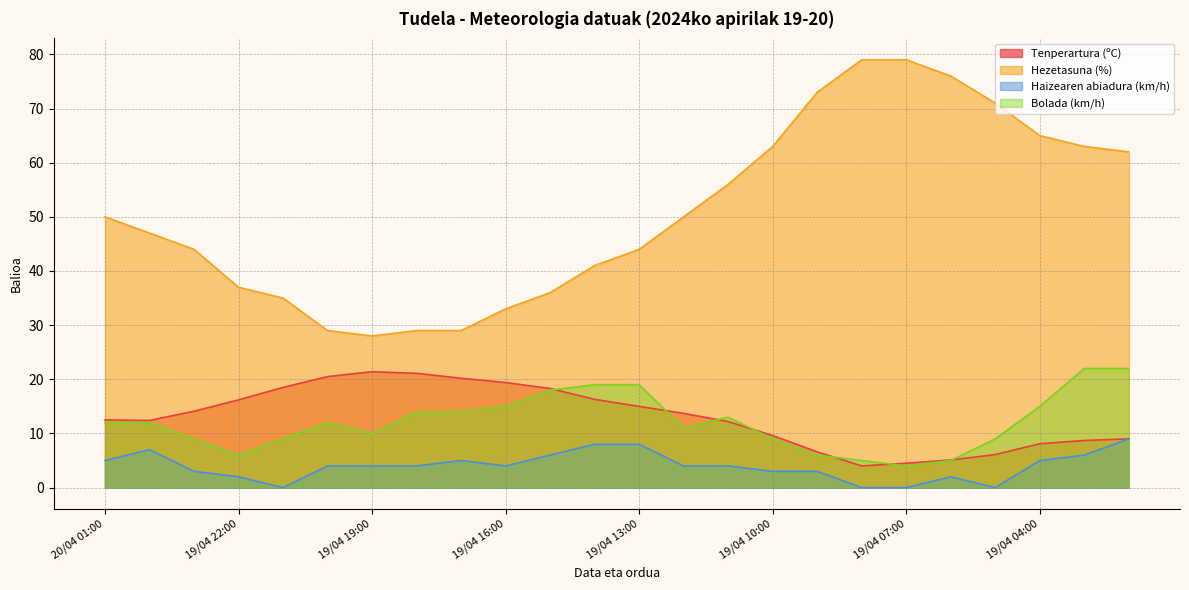

What is the approximate value of Tenperartura (ºC) at 19/04 09:00?

6.6